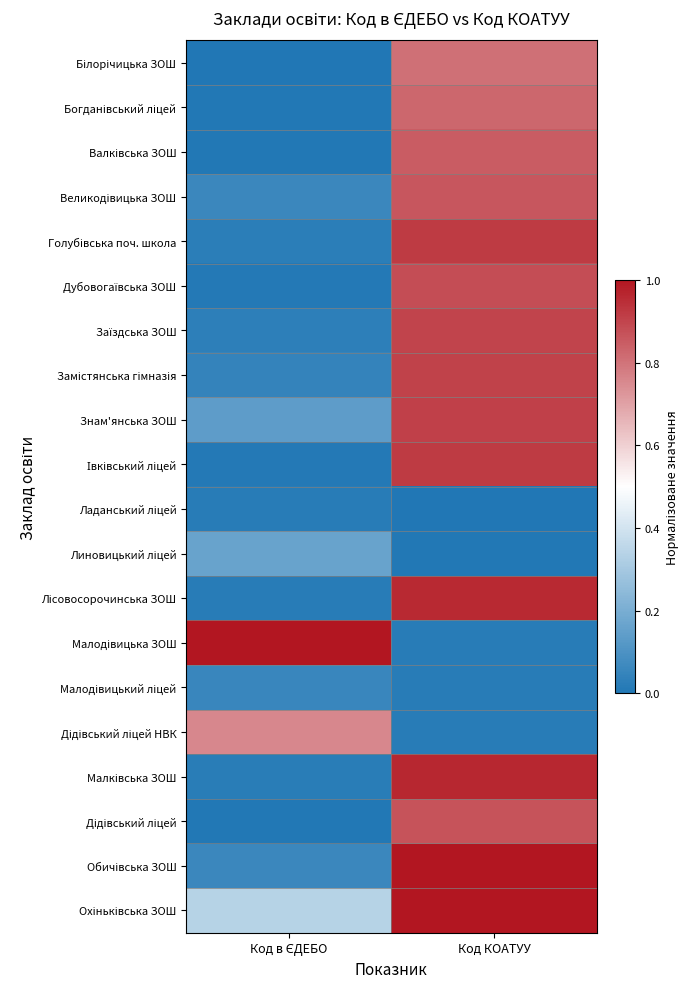

At Код КОАТУУ, list the series in order from smallest to largest.

Ладанський ліцей, Линовицький ліцей, Малодівицька ЗОШ, Малодівицький ліцей, Дідівський ліцей НВК, Білорічицька ЗОШ, Богданівський ліцей, Валківська ЗОШ, Великодівицька ЗОШ, Дідівський ліцей, Дубовогаївська ЗОШ, Заїздська ЗОШ, Замістянська гімназія, Знам'янська ЗОШ, Івківський ліцей, Голубівська поч. школа, Лісовосорочинська ЗОШ, Малківська ЗОШ, Обичівська ЗОШ, Охіньківська ЗОШ